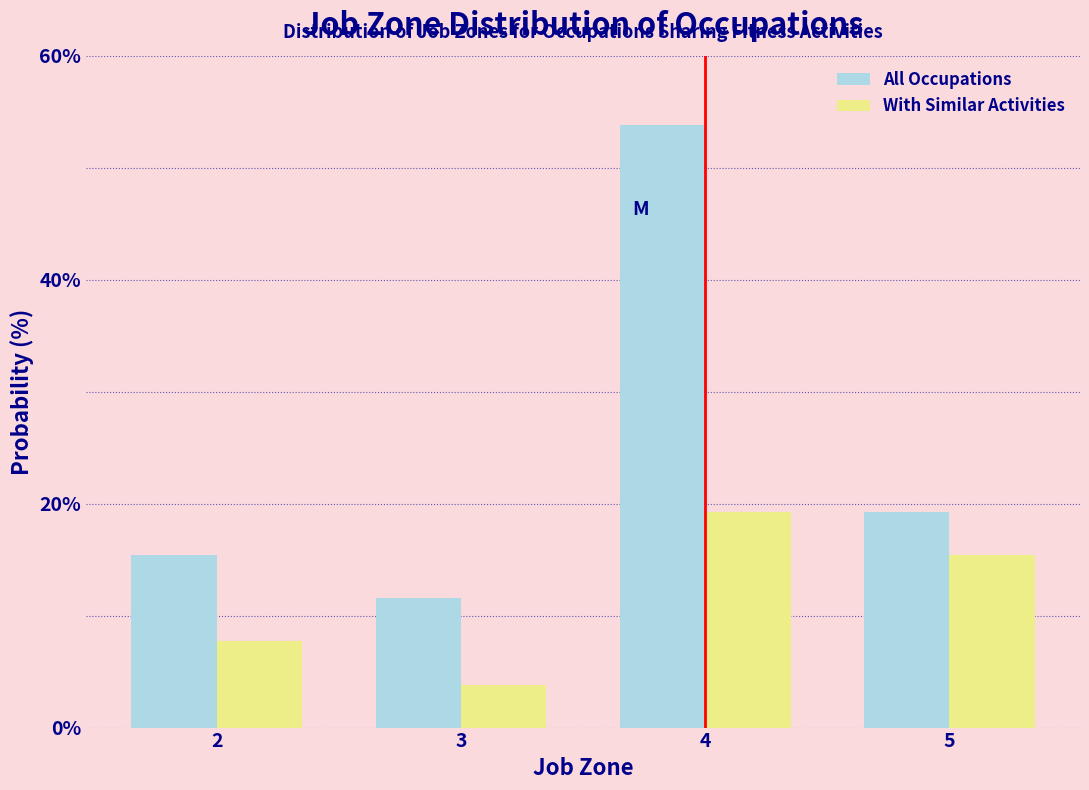

Reading left to right, transcribe all the data shown in this chart.

All Occupations: 2=15.4	3=11.5	4=53.8	5=19.2
With Similar Activities: 2=7.7	3=3.8	4=19.2	5=15.4